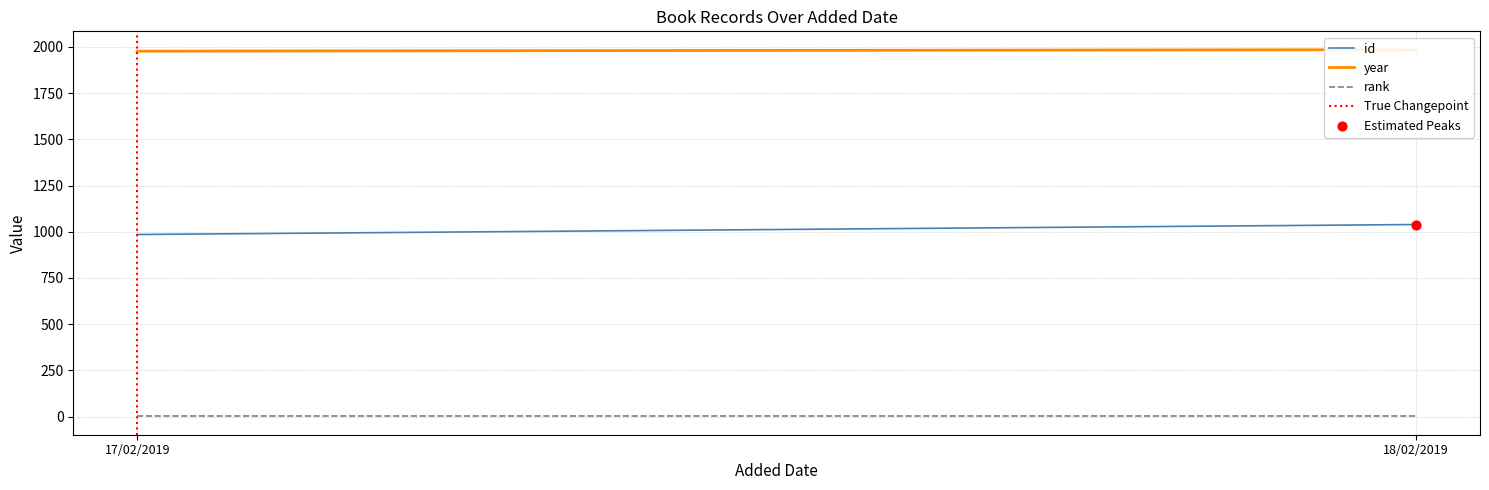

Which series has the largest total across all categories?

year